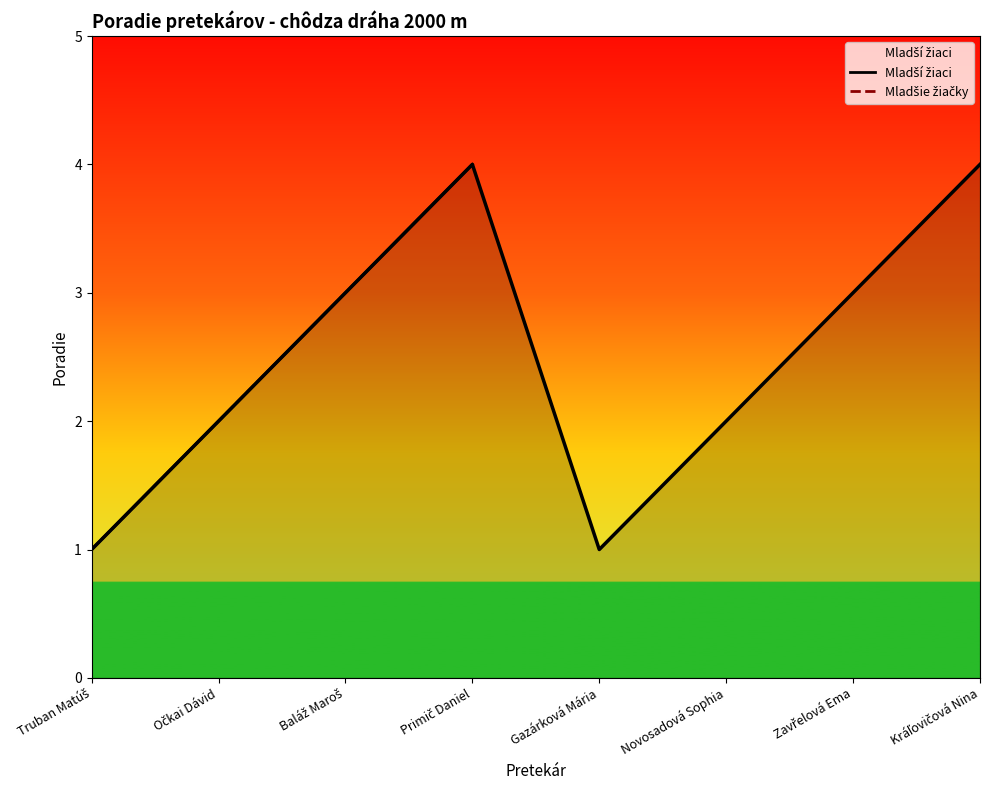

What is the minimum value for Mladšie žiačky?

1